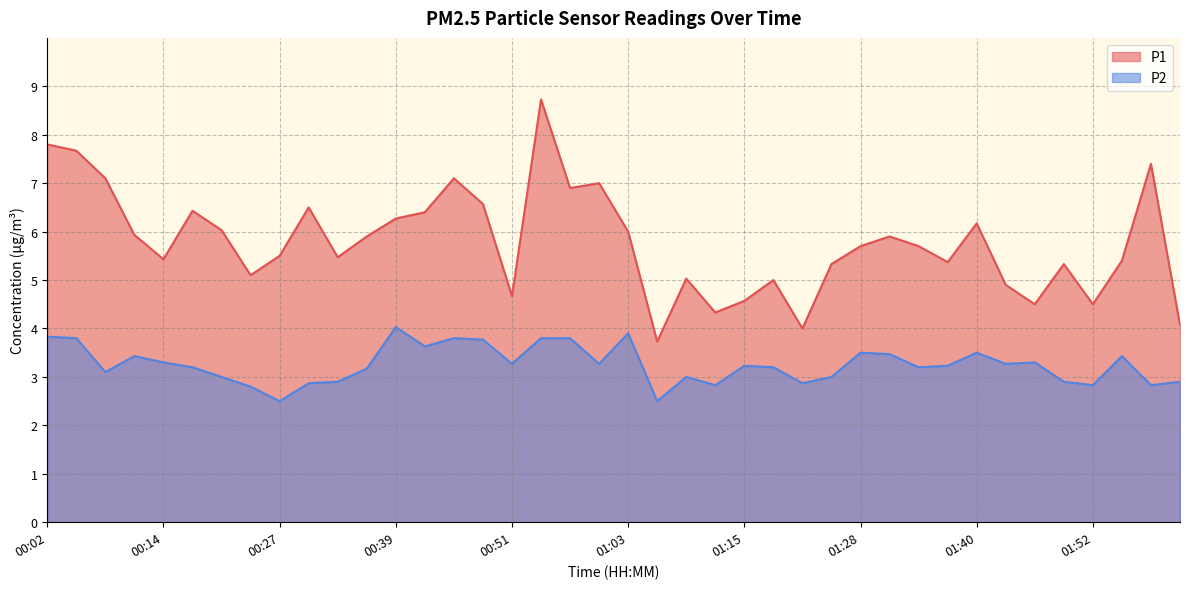

How many data points in P1 are less than 5?

9